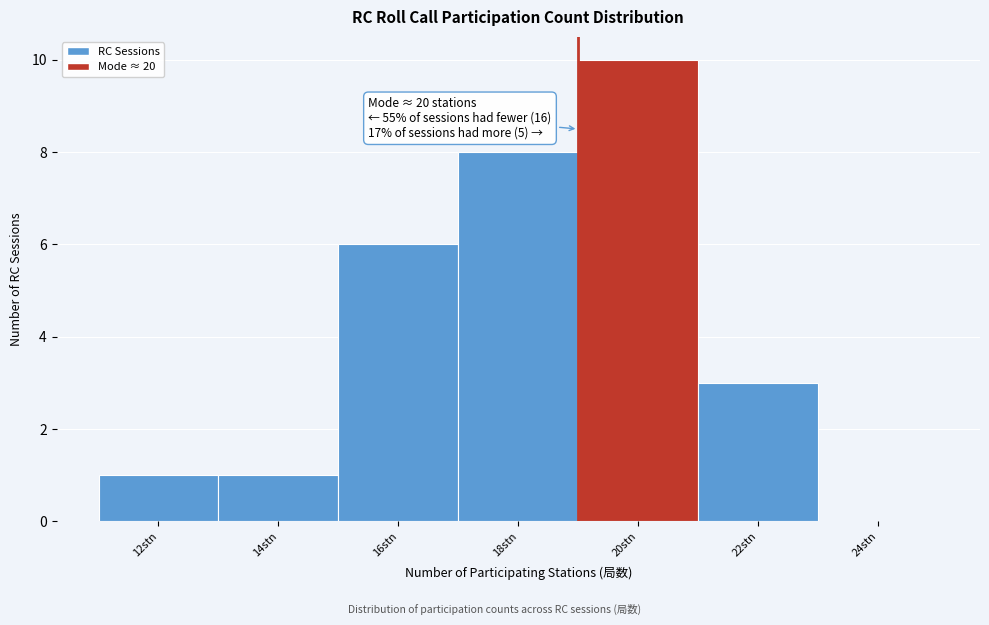

Reading right to left, transcribe all the data shown in this chart.

24stn=0	22stn=3	20stn=10	18stn=8	16stn=6	14stn=1	12stn=1